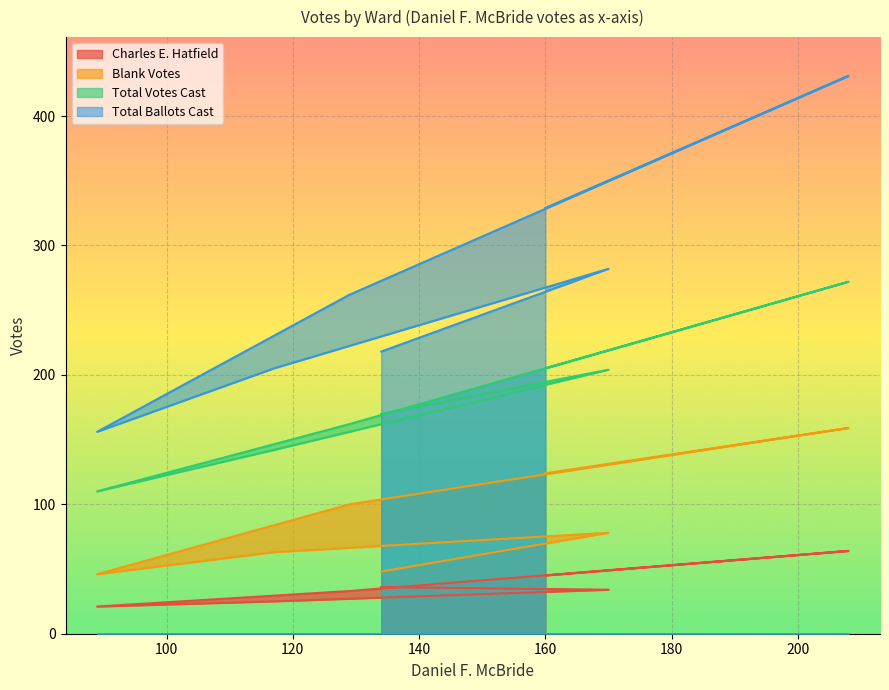

Which series has the largest range (max minus min)?

Total Ballots Cast